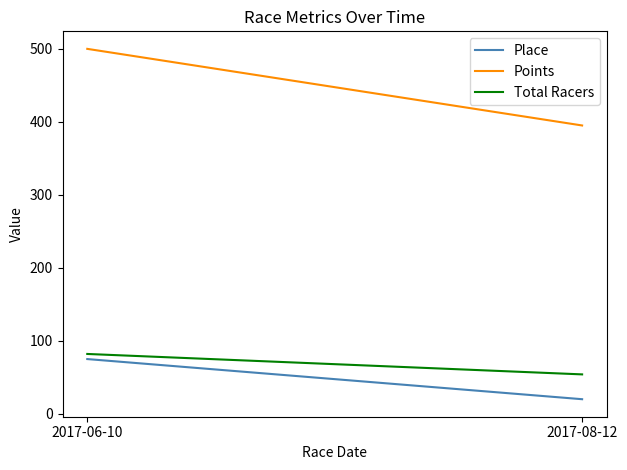

Is the value of Place at 2017-06-10 greater than the value of Points at 2017-08-12?

No